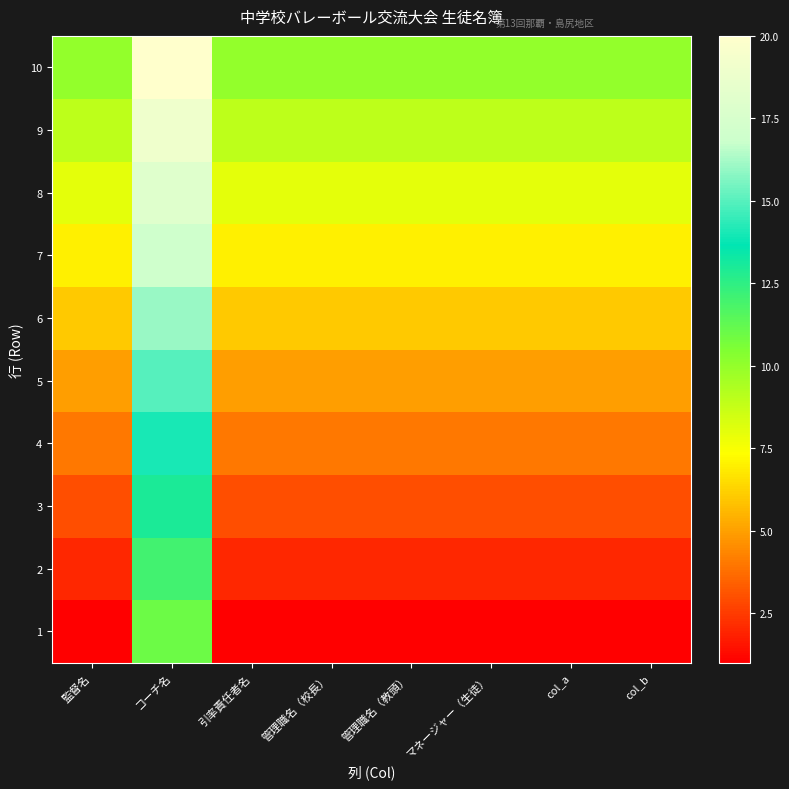

At which category does the chart reach its minimum across all series?

監督名